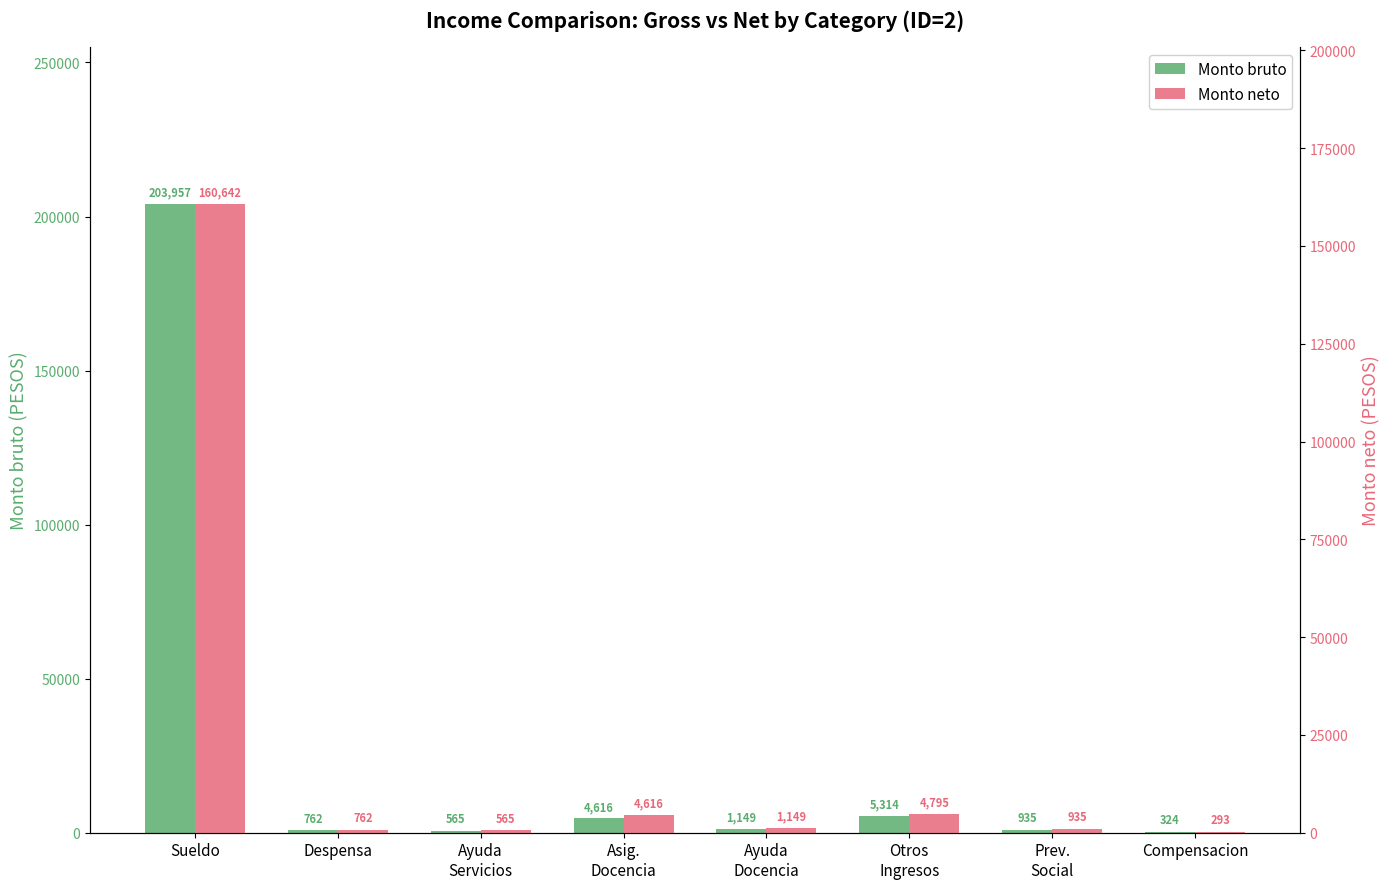

How many groups of bars are there?

8